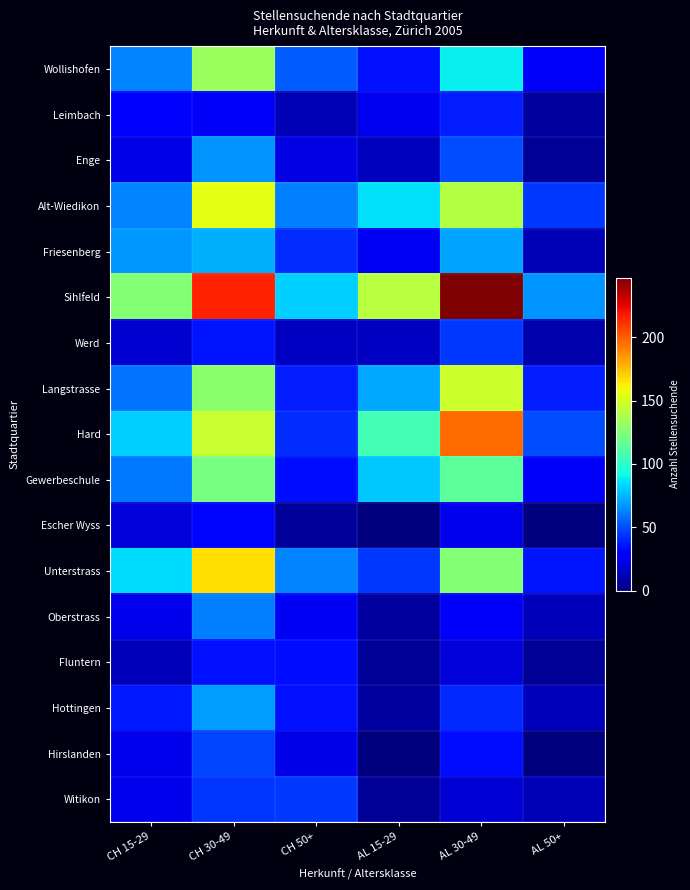

Which series has the widest spread of values?

Sihlfeld